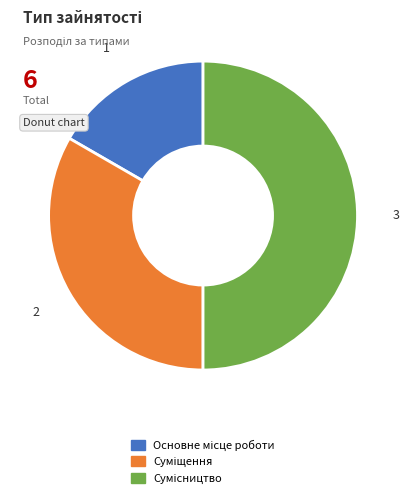

Rank the categories by value from lowest to highest.

Основне місце роботи, Суміщення, Сумісництво